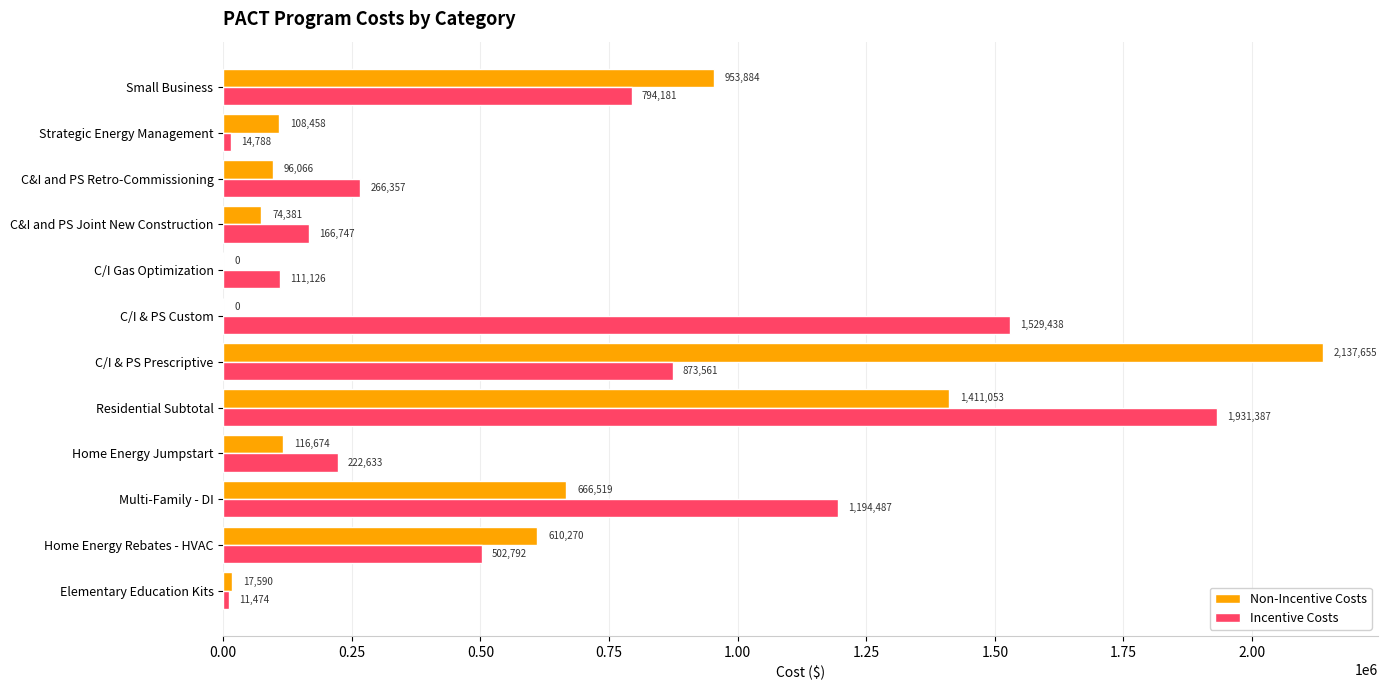

Is the value of Incentive Costs at Small Business greater than the value of Non-Incentive Costs at Residential Subtotal?

No